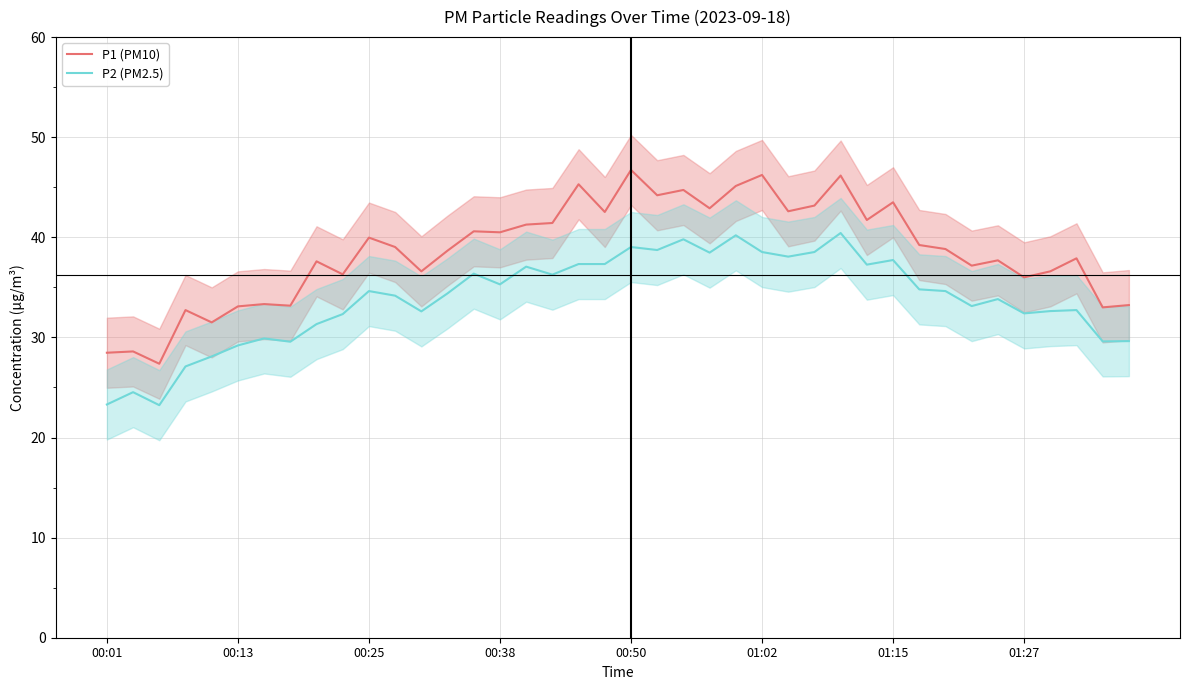

Reading left to right, list all the values displayed in this chart.

P1 (PM10): 28.5	28.6	27.4	32.7	31.5	33.1	33.3	33.2	37.6	36.3	40.0	39.0	36.6	38.7	40.6	40.5	41.3	41.4	45.3	42.5	46.7	44.2	44.7	42.9	45.1	46.2	42.6	43.2	46.2	41.7	43.5	39.2	38.8	37.2	37.7	36.0	36.6	37.9	33.0	33.2
P2 (PM2.5): 23.3	24.5	23.2	27.1	28.1	29.2	29.9	29.6	31.3	32.3	34.6	34.2	32.6	34.4	36.4	35.3	37.1	36.3	37.3	37.3	39.0	38.7	39.8	38.5	40.2	38.5	38.1	38.5	40.4	37.3	37.7	34.8	34.6	33.1	33.8	32.4	32.6	32.7	29.6	29.6